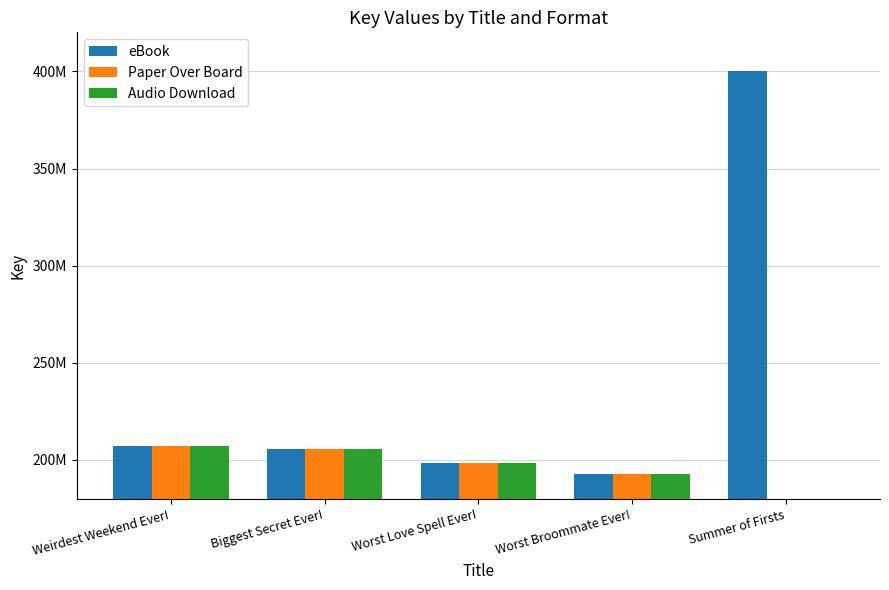

What is the sum of all eBook values?

1204440872